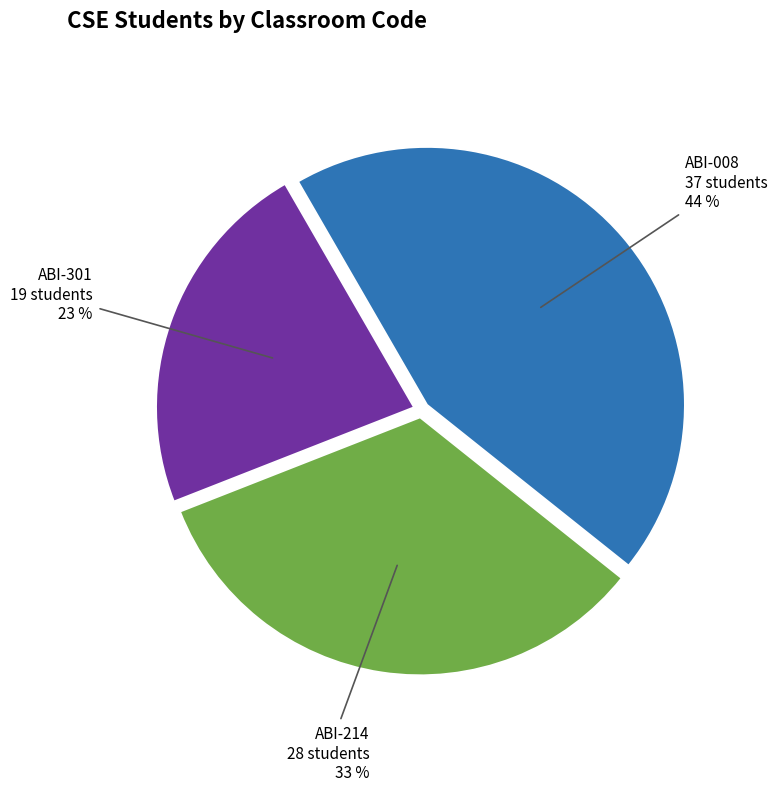

Rank the categories by value from highest to lowest.

ABI-008, ABI-214, ABI-301